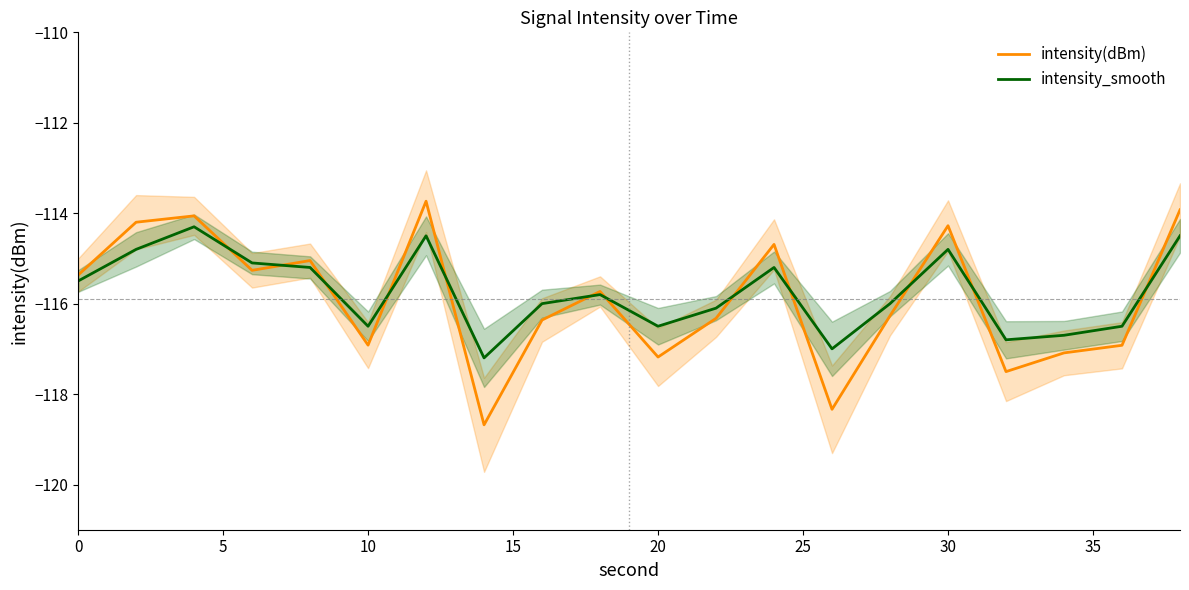

What is the maximum value for intensity(dBm)?

-113.7